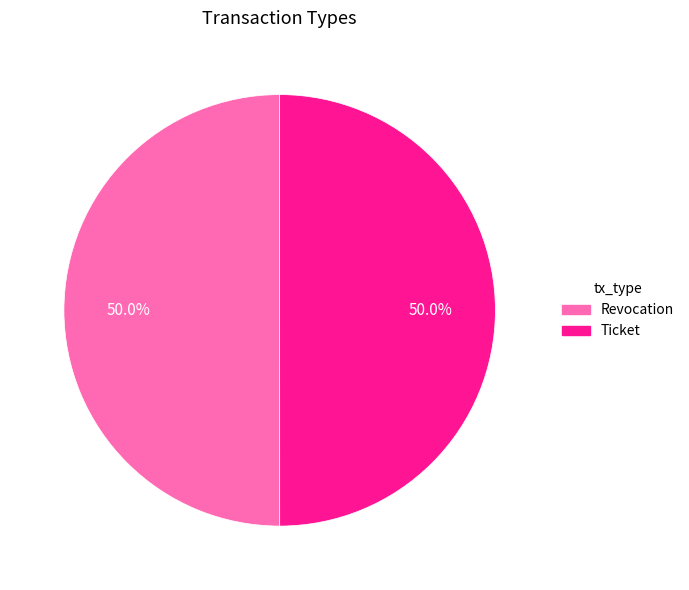

True or false: Ticket accounts for 50% of the total.

True